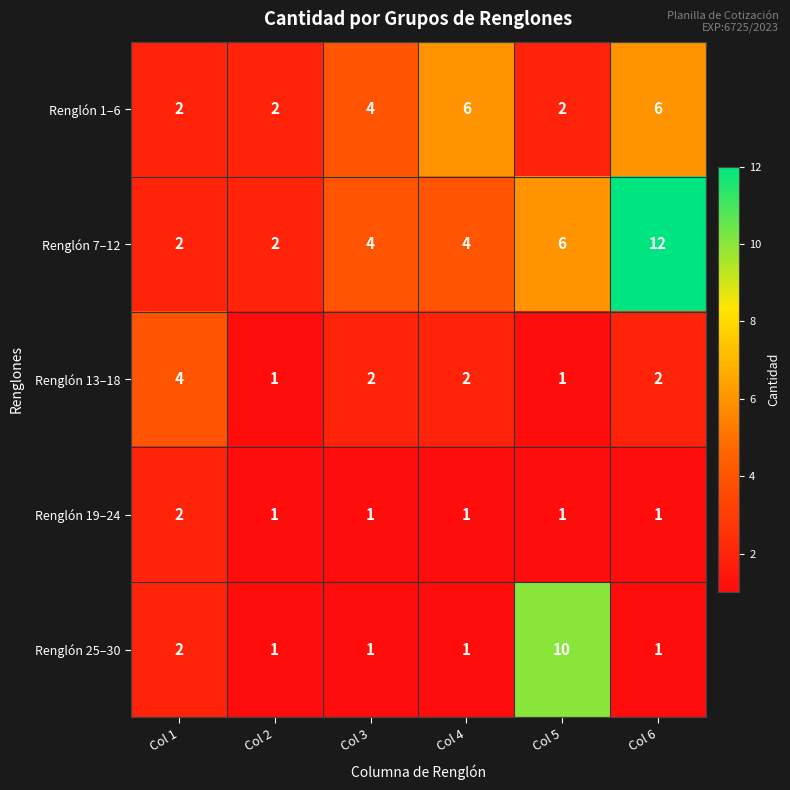

At which category is the sum across all series the highest?

Col 6